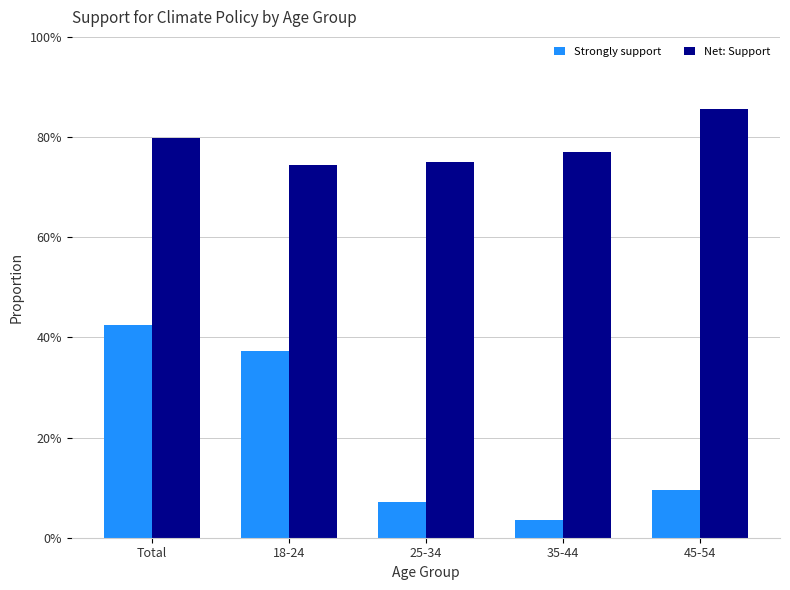

What is the total value across all series at 35-44?

0.8